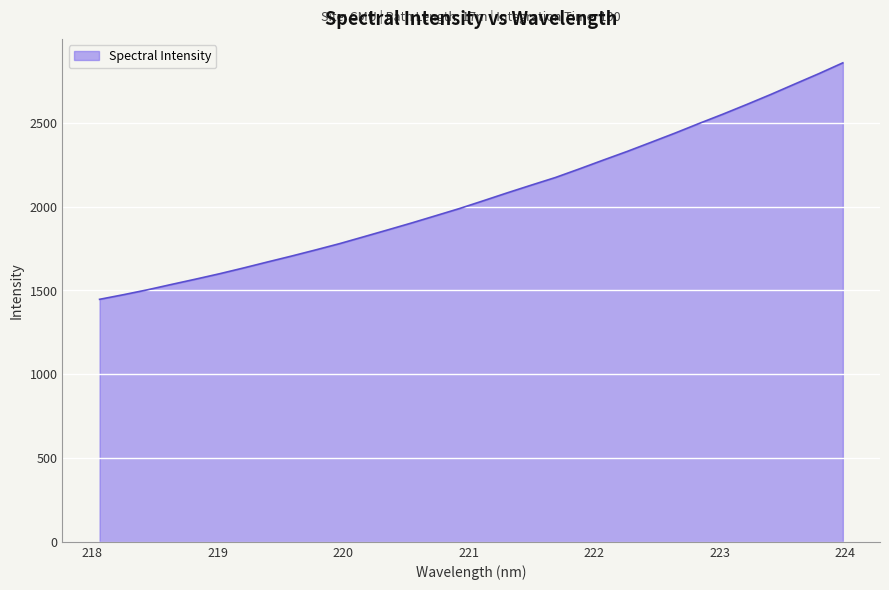

What is the difference between the maximum and minimum values?

1410.5